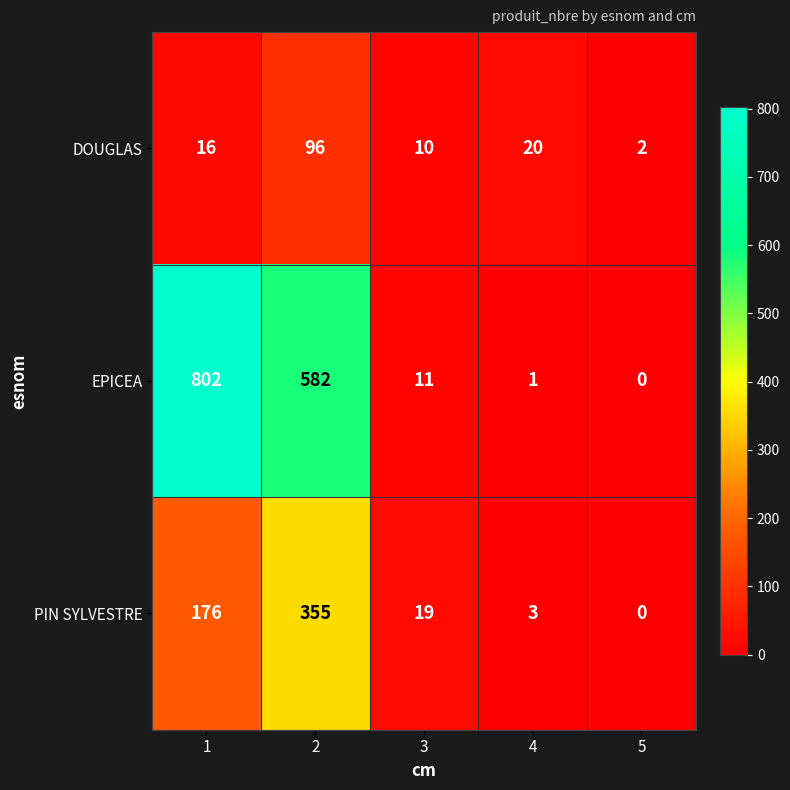

Reading left to right, list all the values displayed in this chart.

DOUGLAS: 1=16	2=96	3=10	4=20	5=2
EPICEA: 1=802	2=582	3=11	4=1	5=0
PIN SYLVESTRE: 1=176	2=355	3=19	4=3	5=0